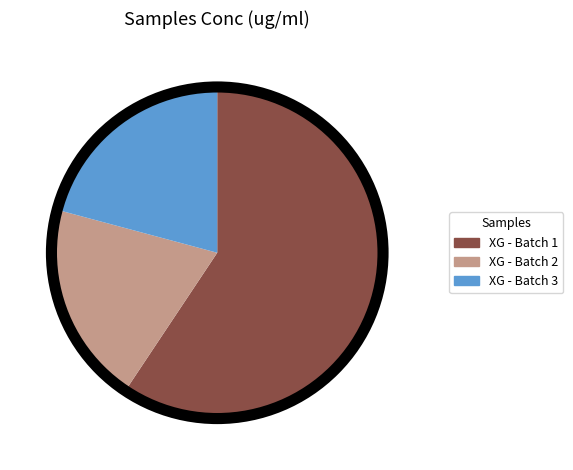

Which has a higher value, XG - Batch 3 or XG - Batch 2?

XG - Batch 3